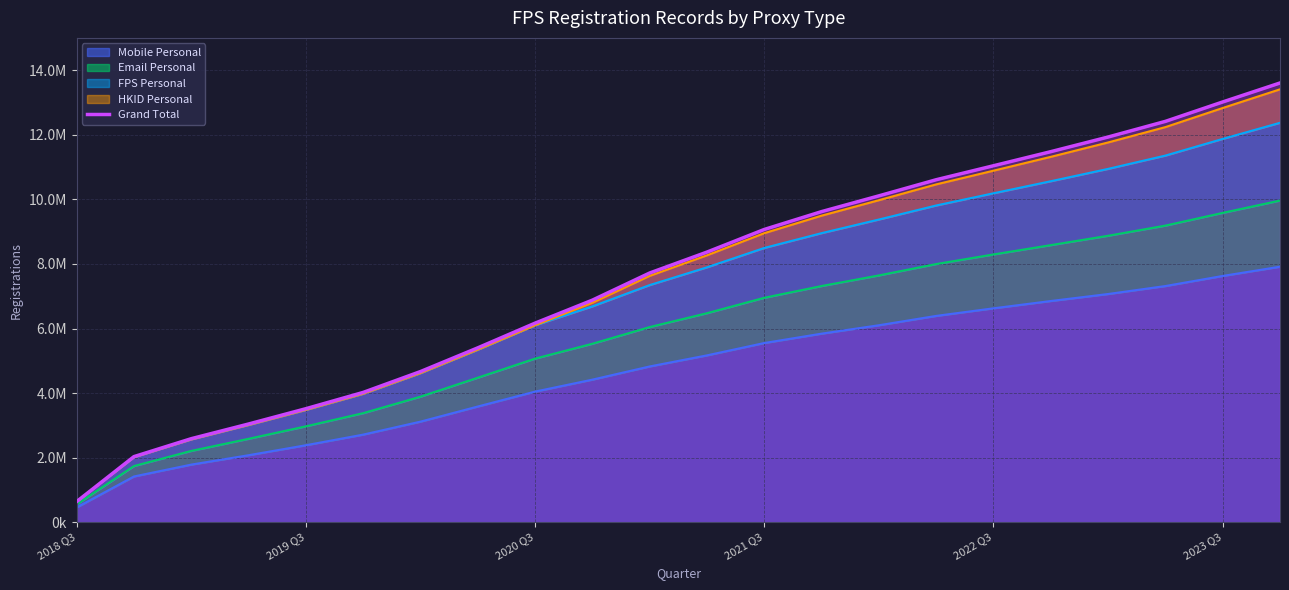

What is the average value?

7632833